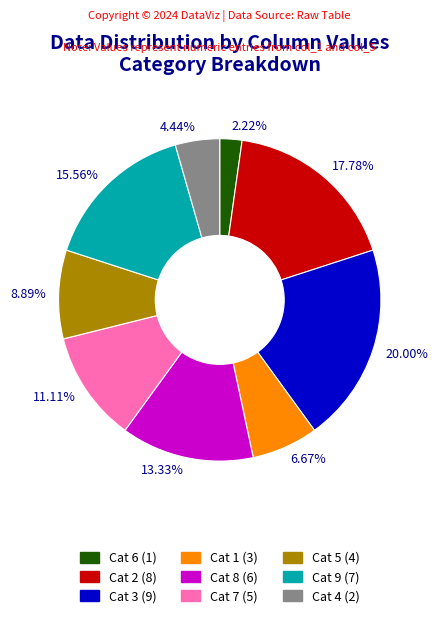

Which slice is the smallest?

2.22%